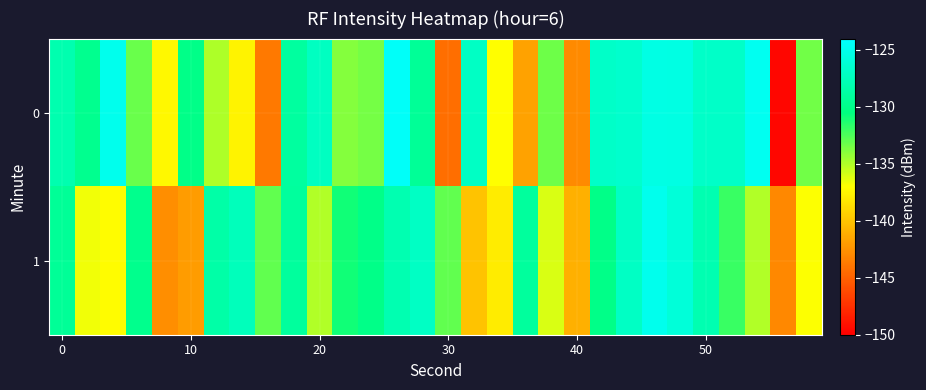

List the series in order of their overall mean, lowest first.

1, 0